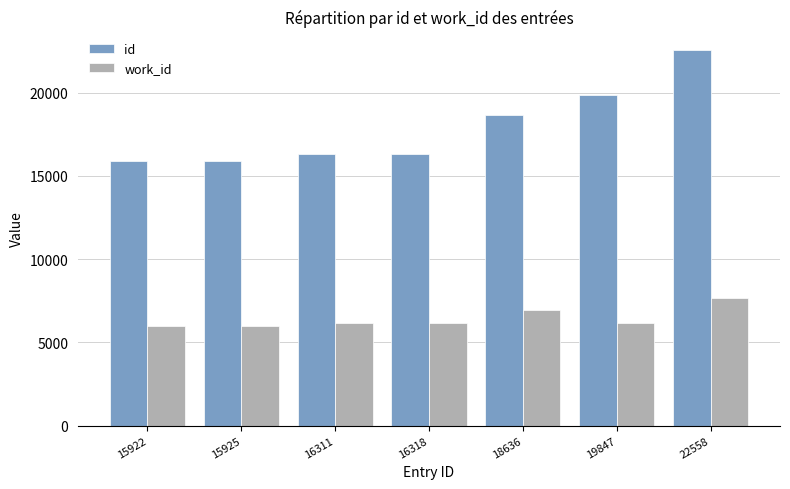

What is the approximate value of id at 19847, to the nearest 10?

19850